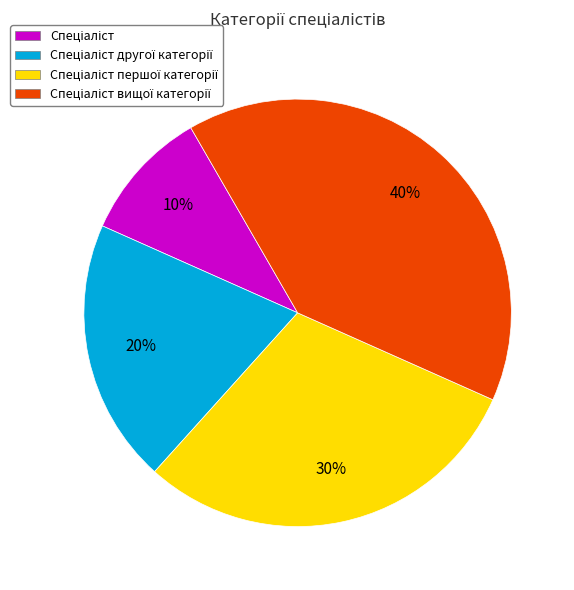

To the nearest percent, what is the average slice percentage?

25%